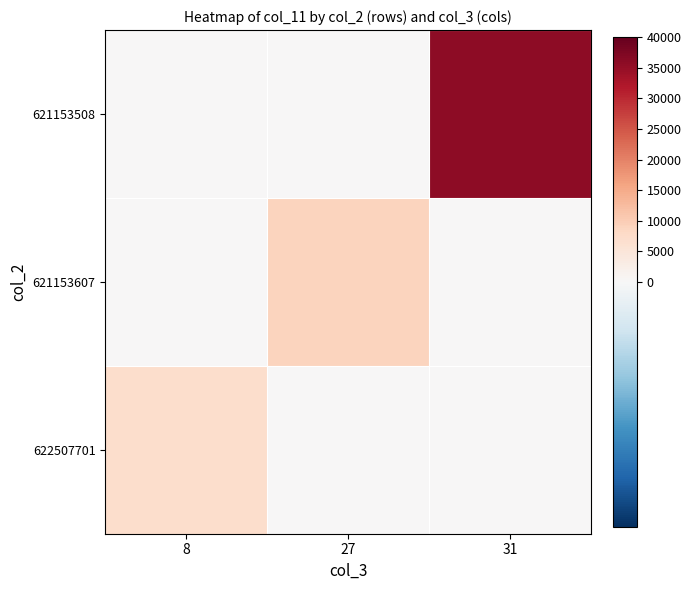

What is the spread (max minus min) of values at 8?

6942.1